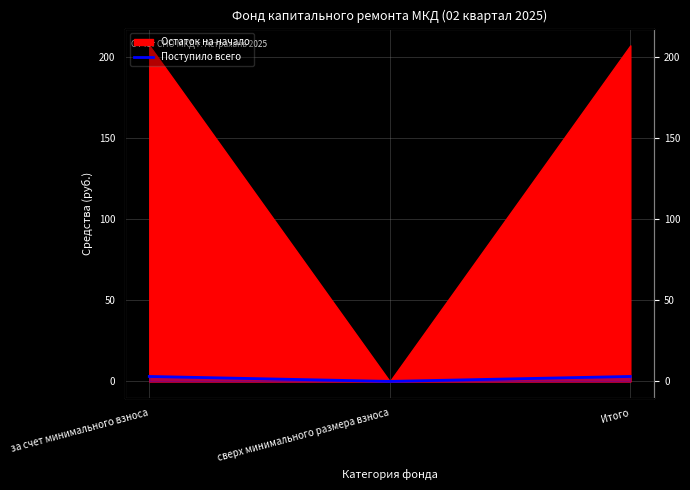

At which category does the chart reach its minimum across all series?

сверх минимального размера взноса